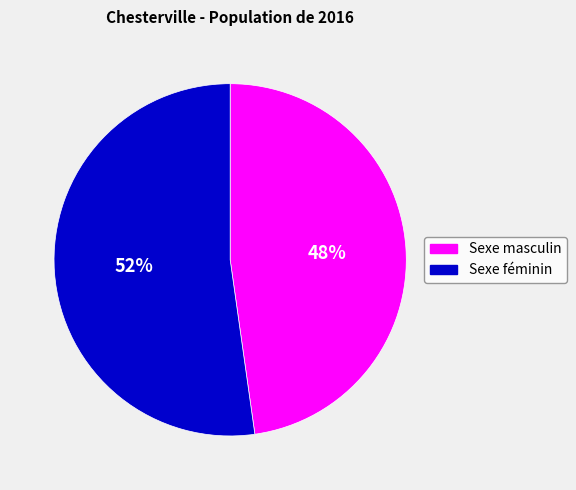

Is there any slice that represents more than half of the pie?

Yes